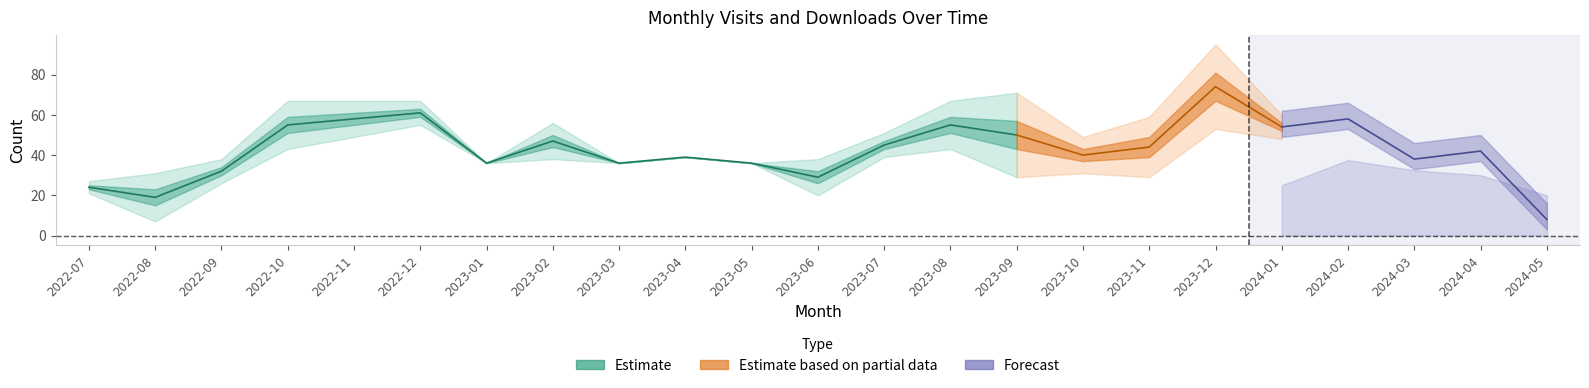

What is the spread (max minus min) of values at 2022-07?

23